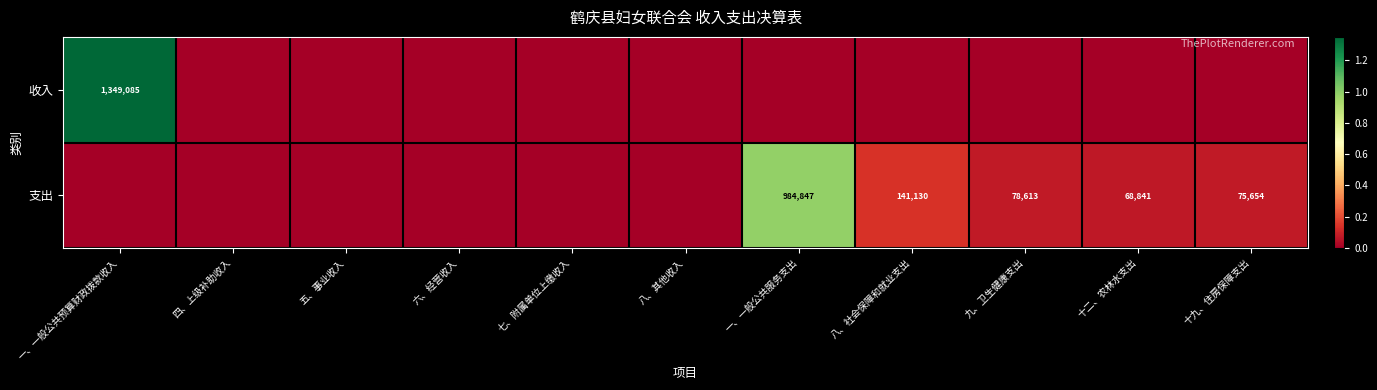

Is it true that 支出 equals 112331 at 九、卫生健康支出?

False